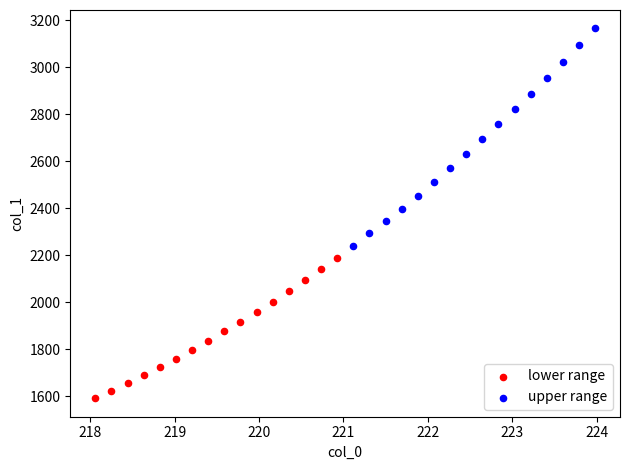

Which series has the widest spread of Y values?

upper range